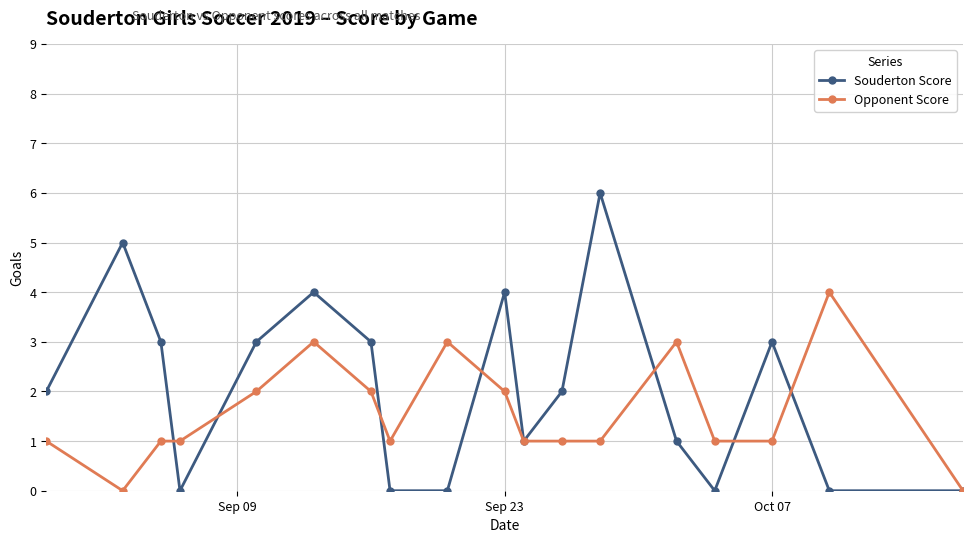

What is the maximum value for Opponent Score?

4